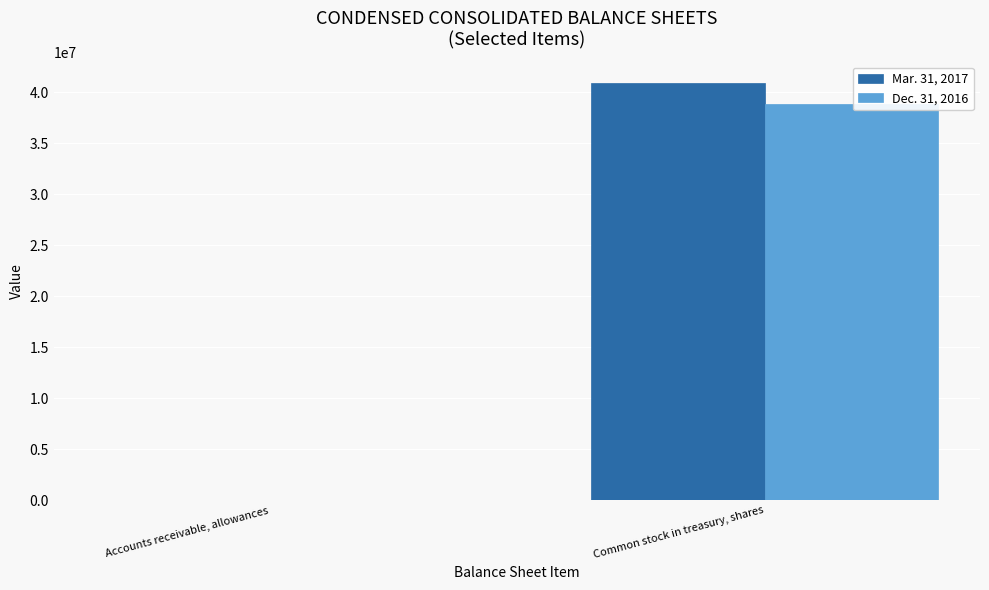

At which label is Dec. 31, 2016 closest to 19446083?

Accounts receivable, allowances